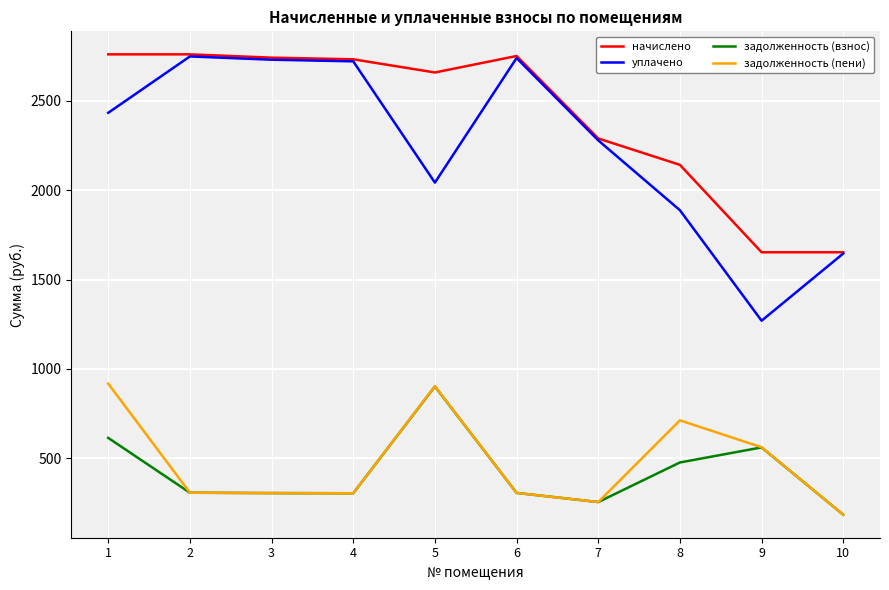

What is the total value across all series at 3?

6082.8